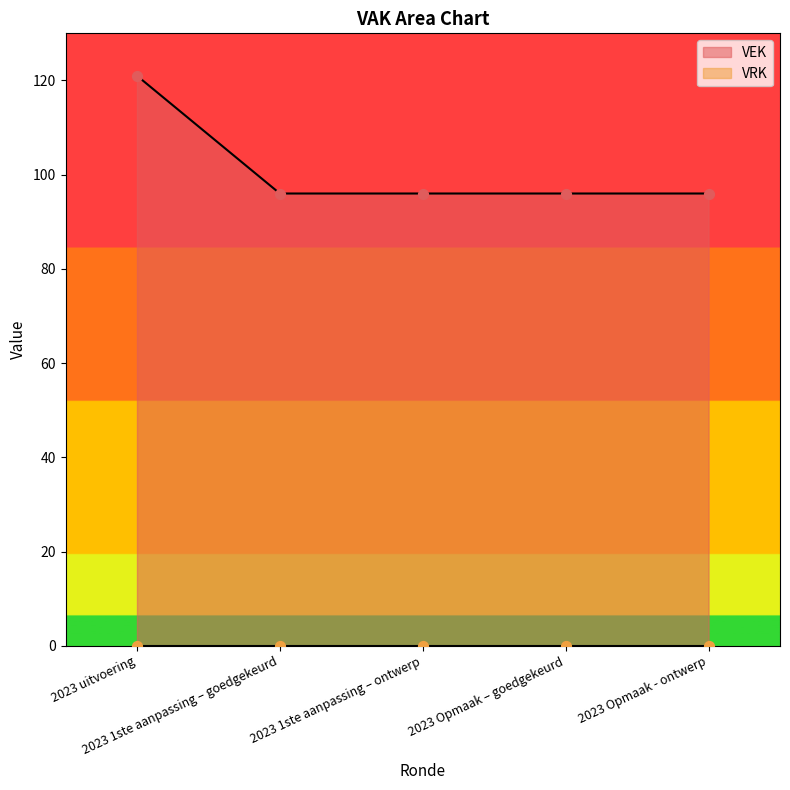

Between 2023 Opmaak - ontwerp and 2023 Opmaak – goedgekeurd, which is larger?

2023 Opmaak - ontwerp